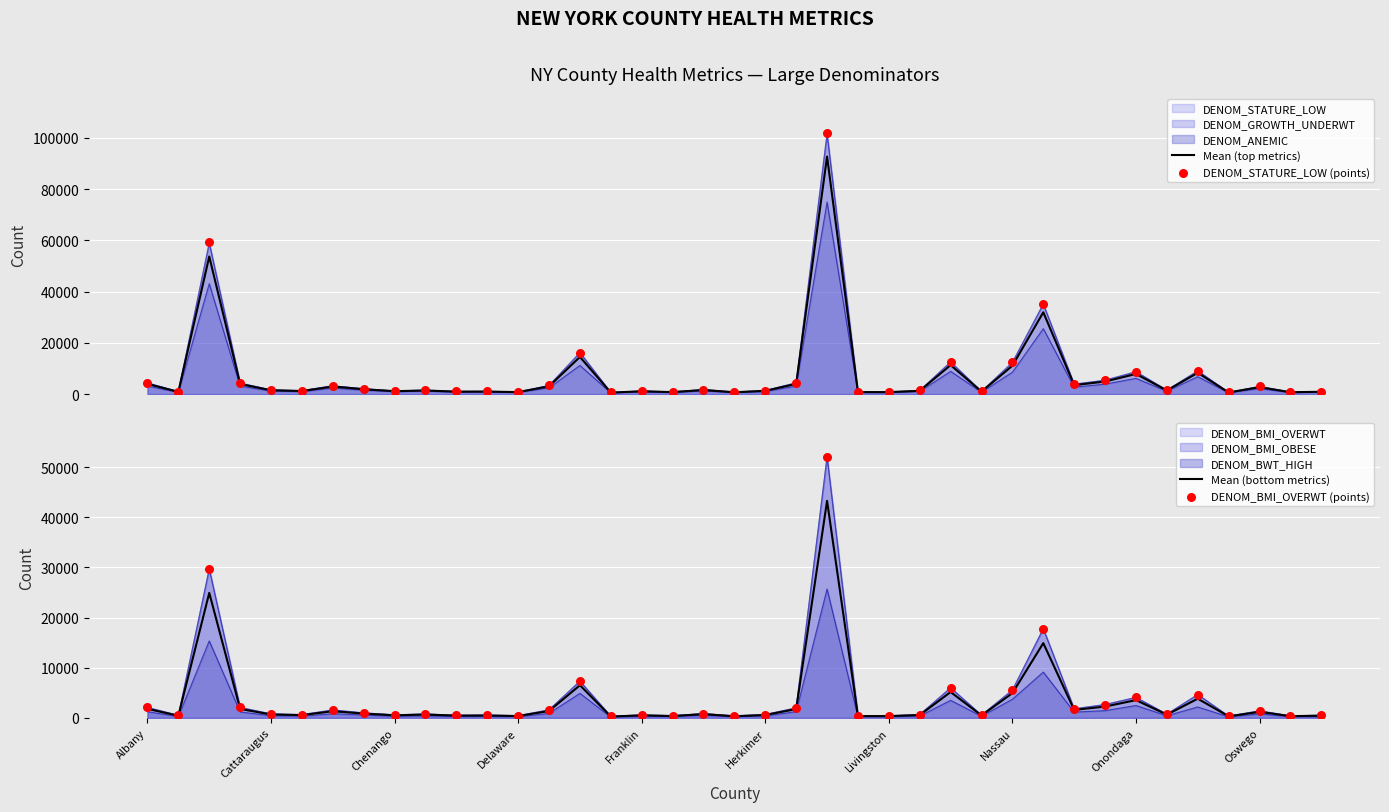

At which category is the sum across all series the highest?

22